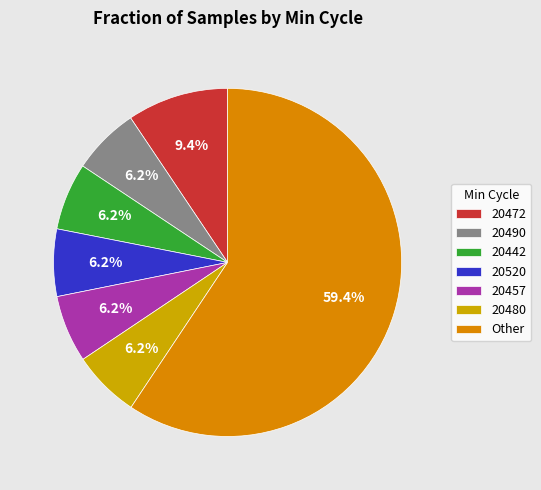

Count the number of slices in the pie.

7